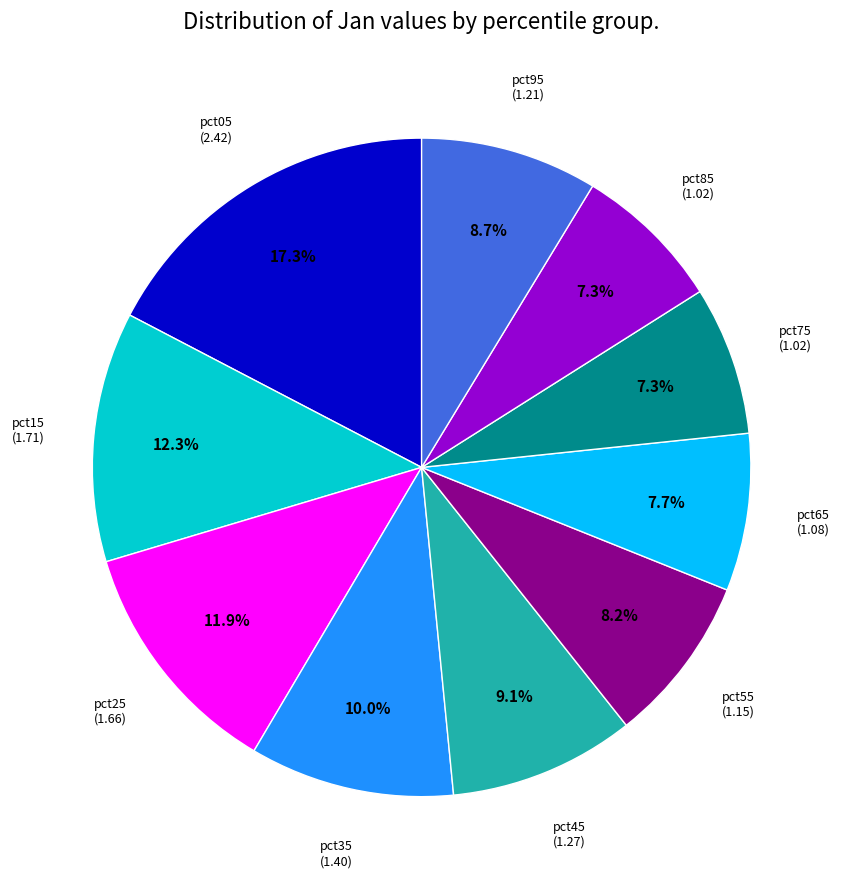

Does pct55 represent more than half of the total?

No